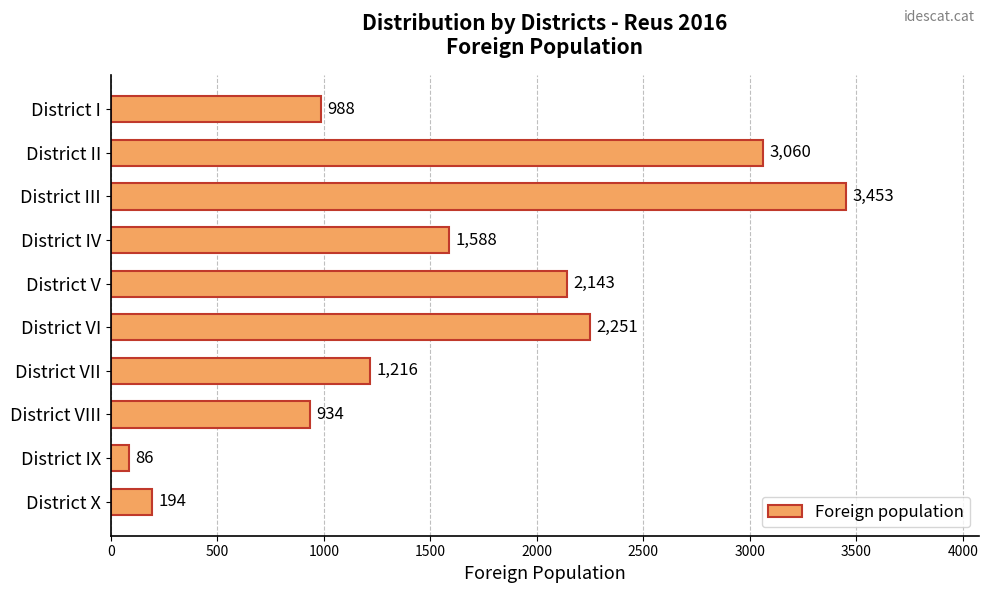

The value at District VII is 325. True or false?

False